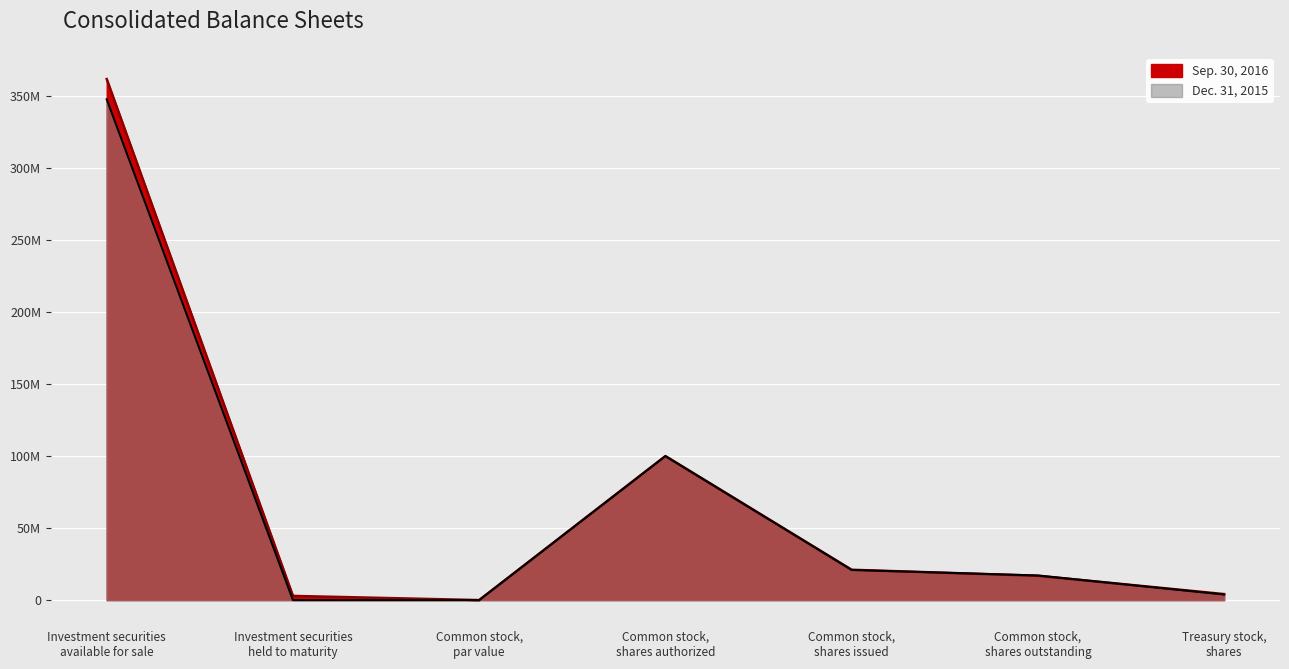

Reading left to right, what are all the values shown in this chart?

Sep. 30, 2016: 361849000	2902000	1	100000000	21063536	16893878	4169658
Dec. 31, 2015: 347776000	0	1	100000000	20931416	17071523	3859893